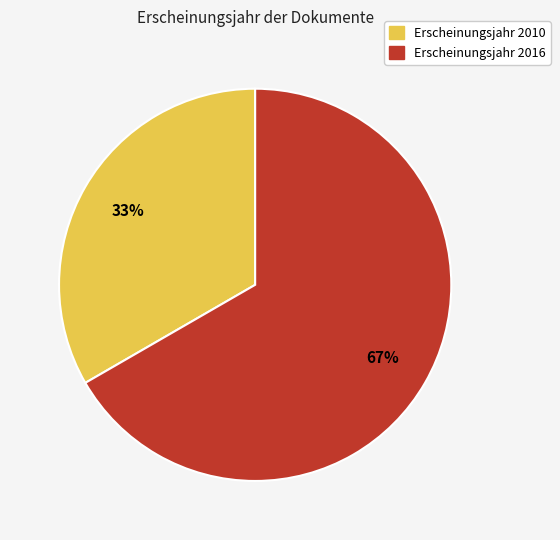

To the nearest percent, what percentage of the pie is Erscheinungsjahr 2016?

67%